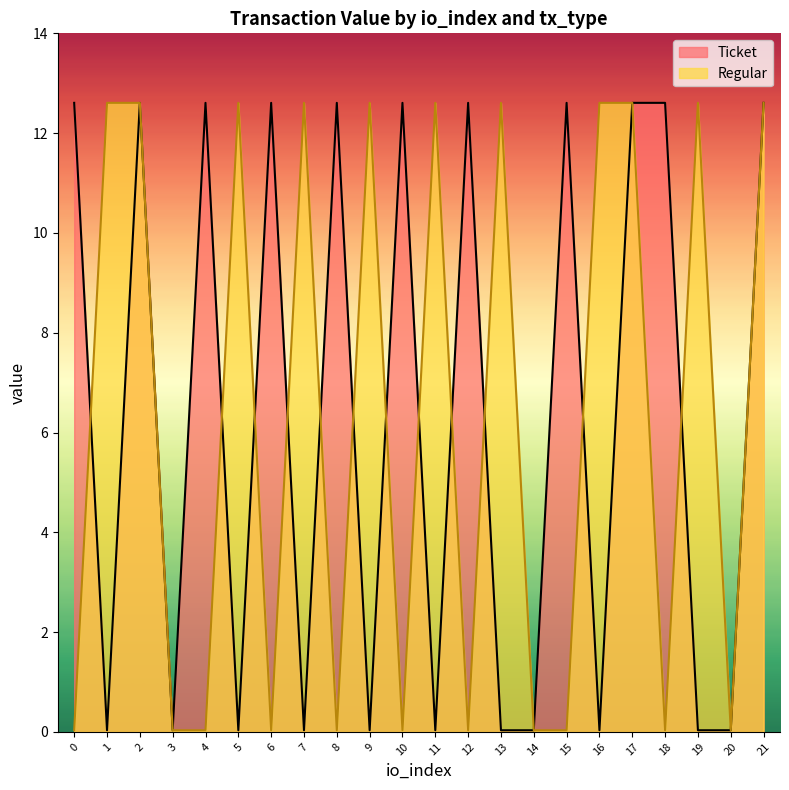

After their last crossing, which series has the higher values: Regular or Ticket?

Regular